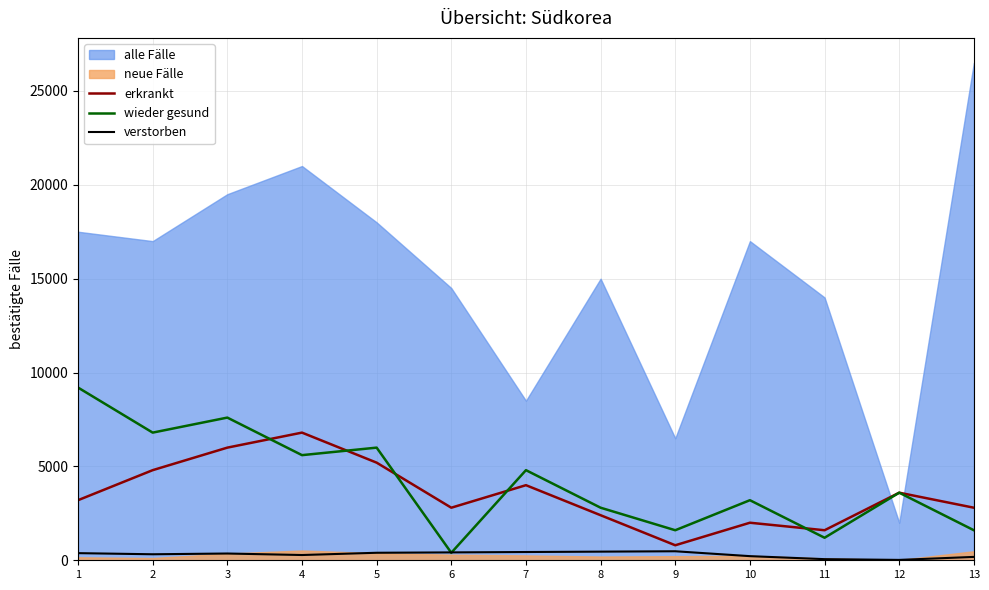

The value of wieder gesund at 1 is 14848. True or false?

False